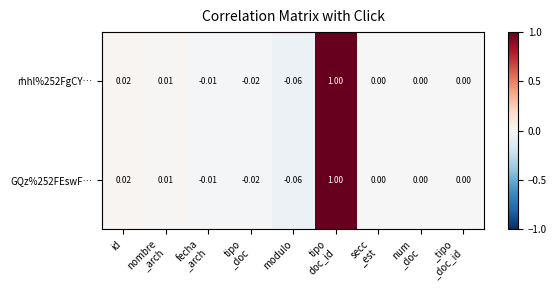

Where does the GQz%252FEswF… series first go above 0?

id